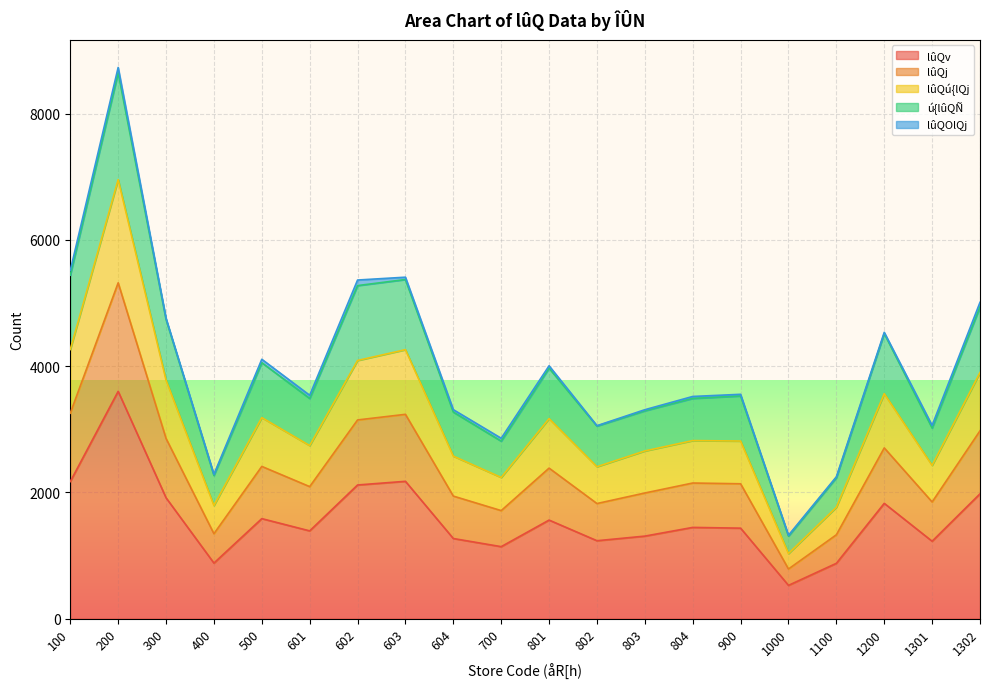

True or false: lûQj and lûQú{lQj intersect in this chart.

False